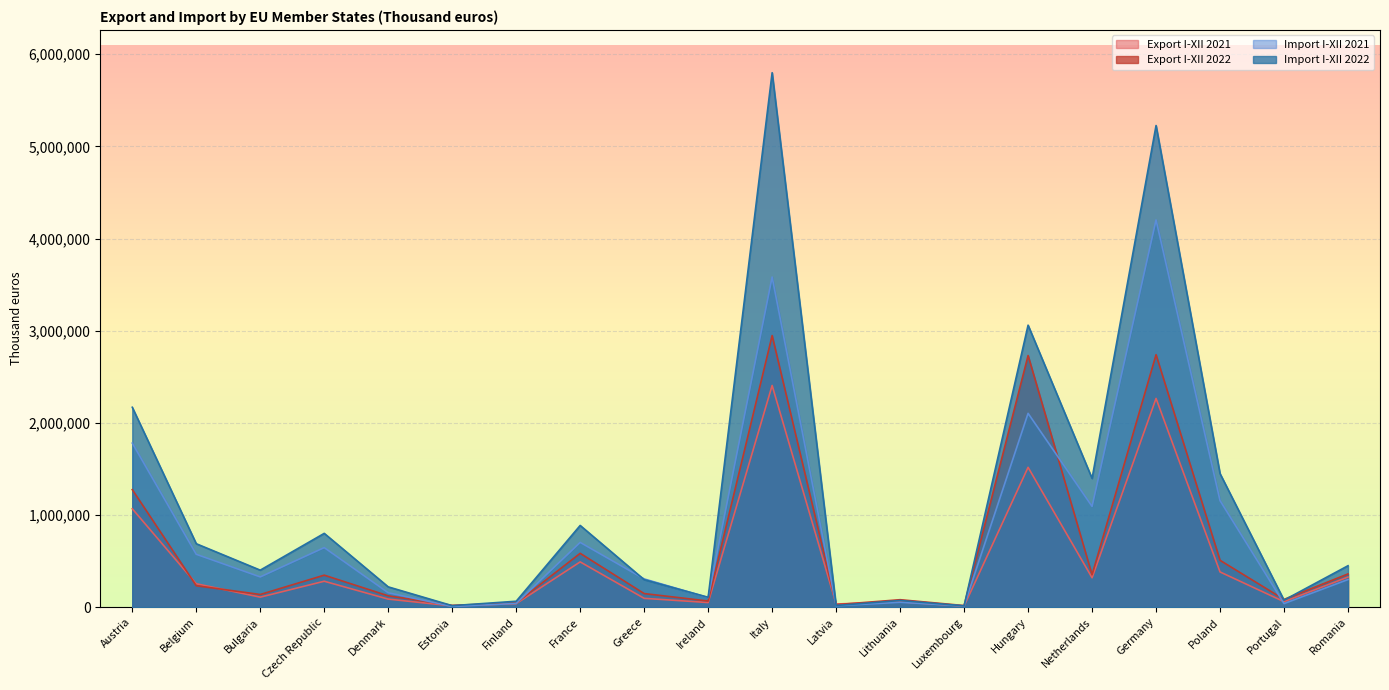

At which category does Import I-XII 2021 reach its first local peak?

Czech Republic